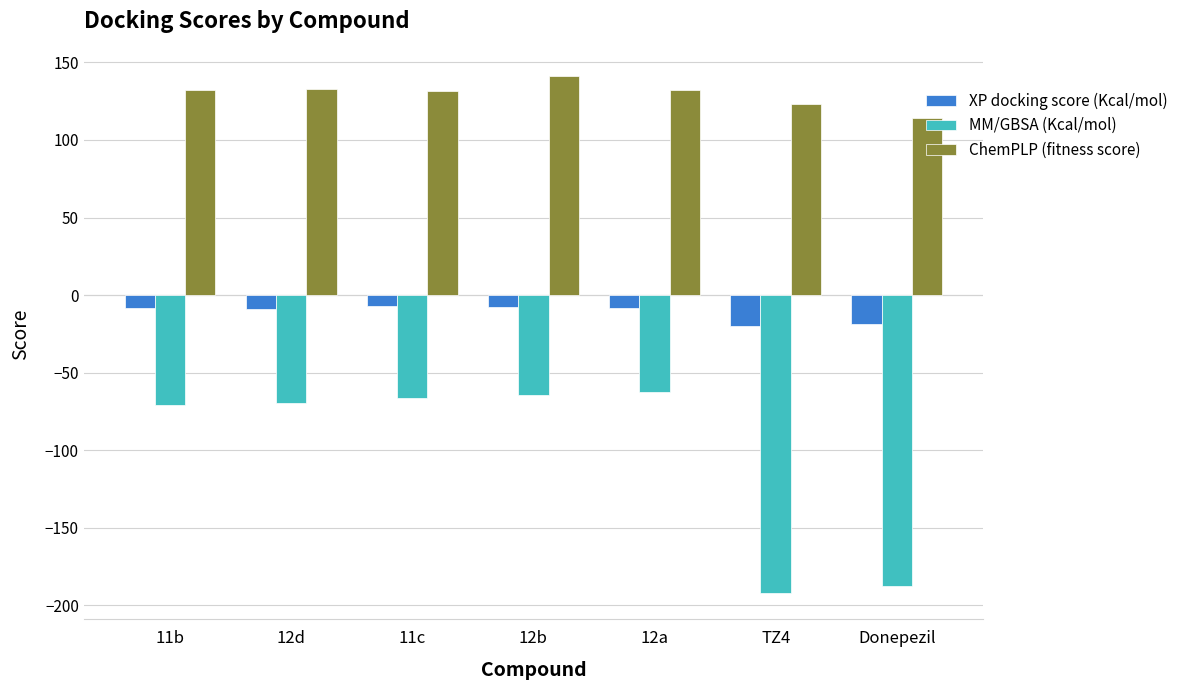

What is the difference between the XP docking score (Kcal/mol) values at 12b and Donepezil?

10.7